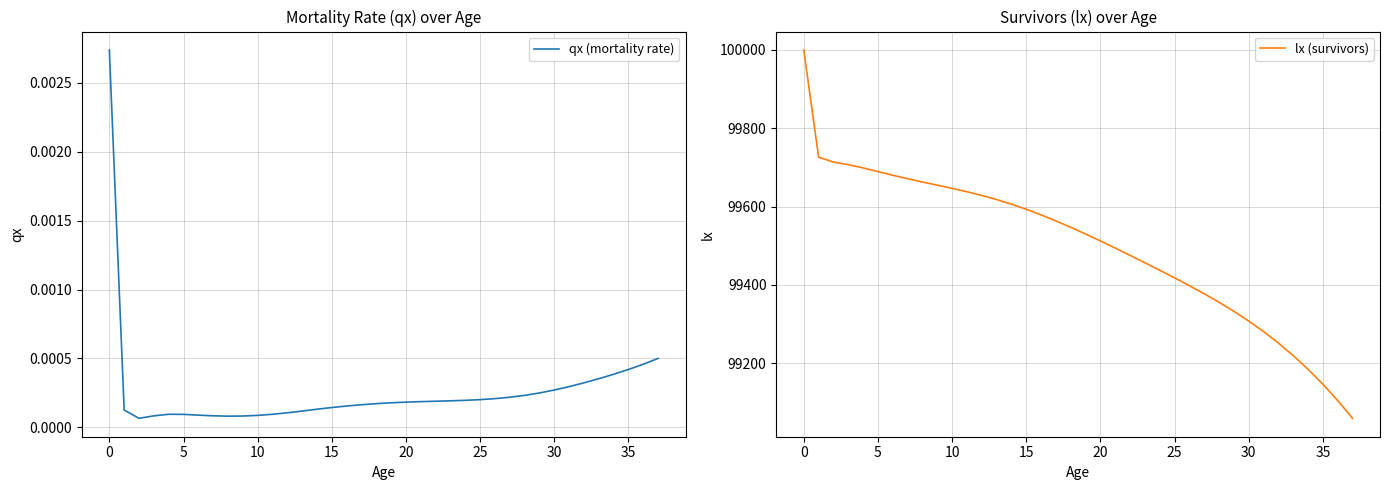

The value of lx (survivors) at 25 is 178632.6. True or false?

False